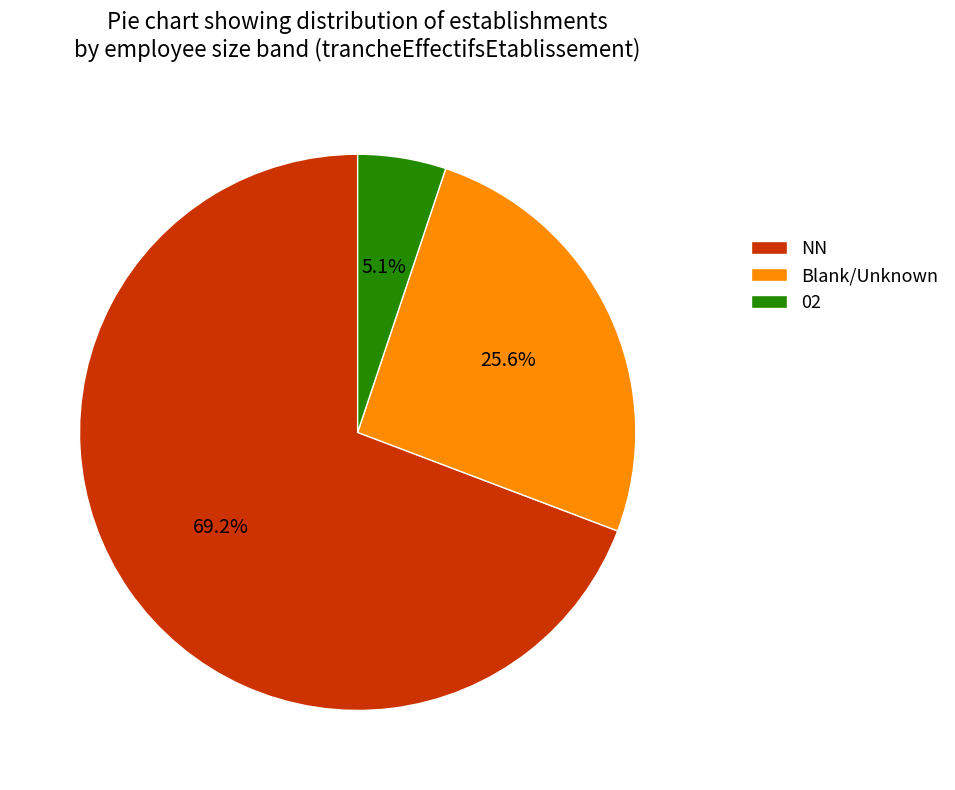

Is the sum of 02 and NN greater than half?

Yes